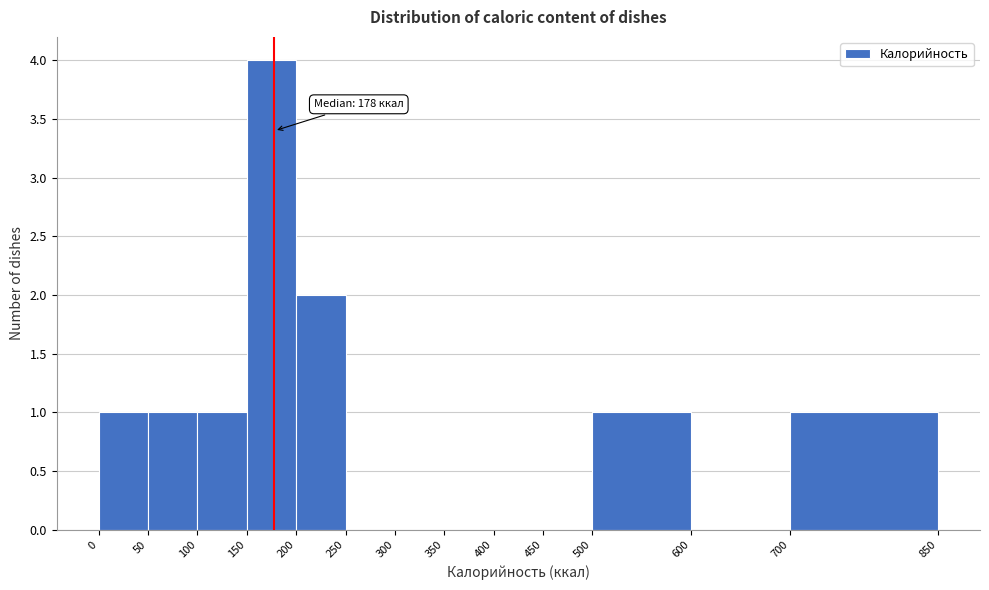

Over which range of the x-axis is the bar tallest?

150 to 200